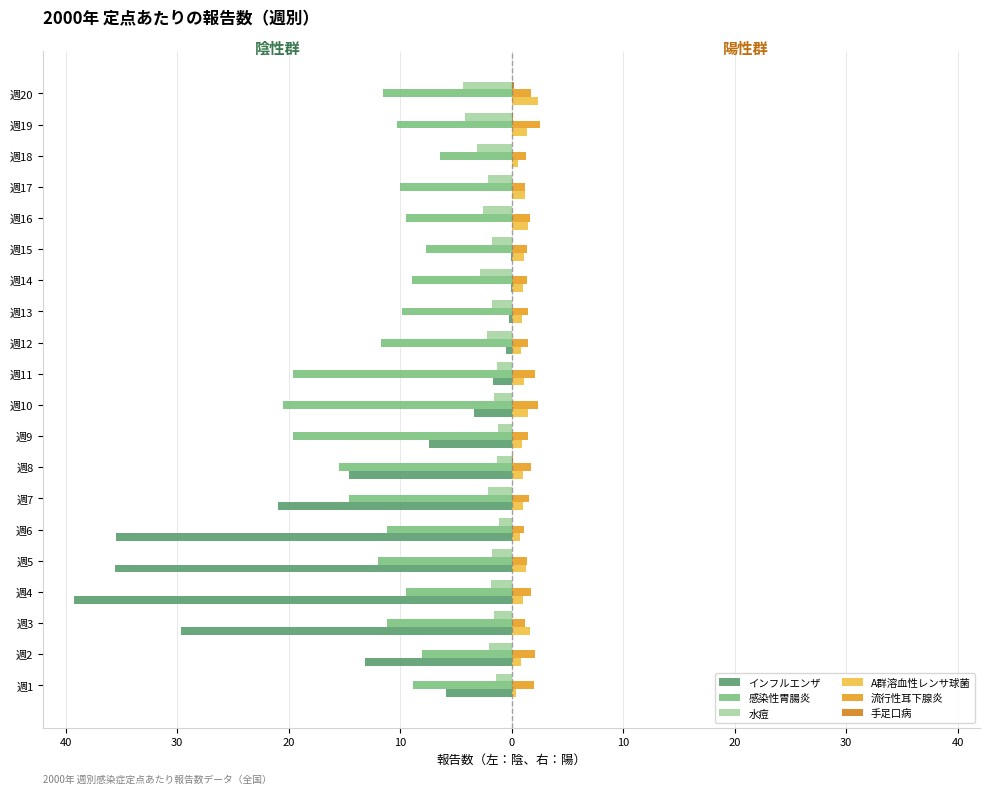

Count the number of data series in this chart.

6